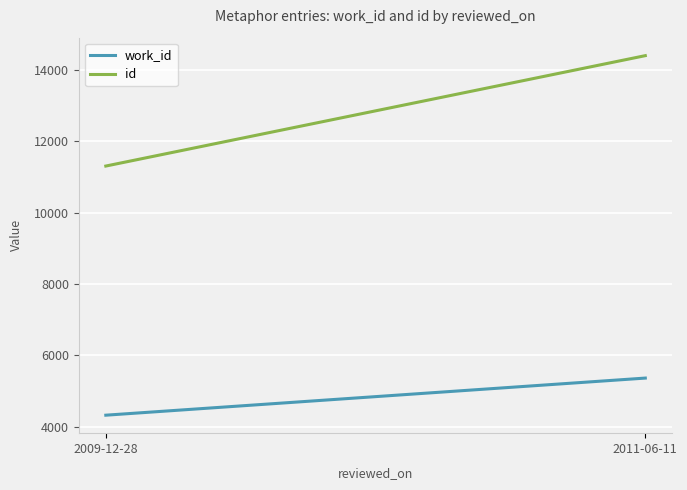

At how many categories does at least one series exceed 7222?

2